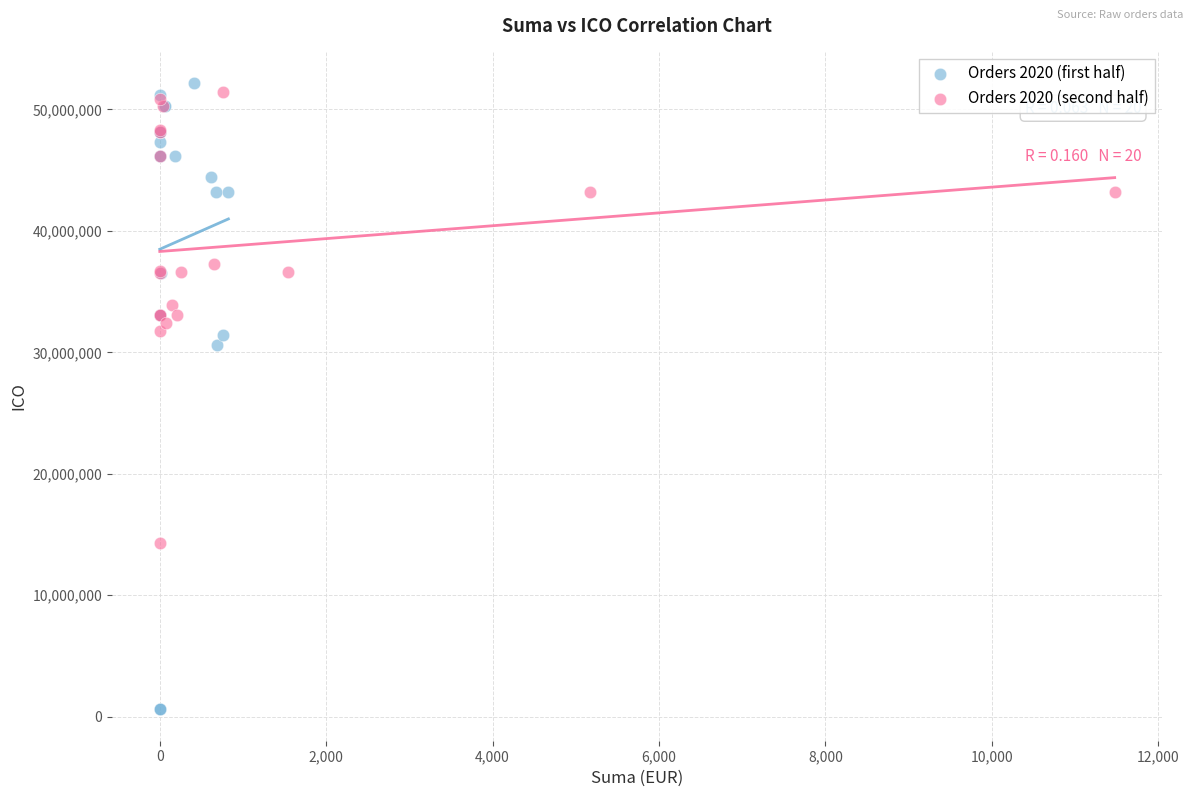

Which series has the largest Y range (max minus min)?

Orders 2020 (first half)